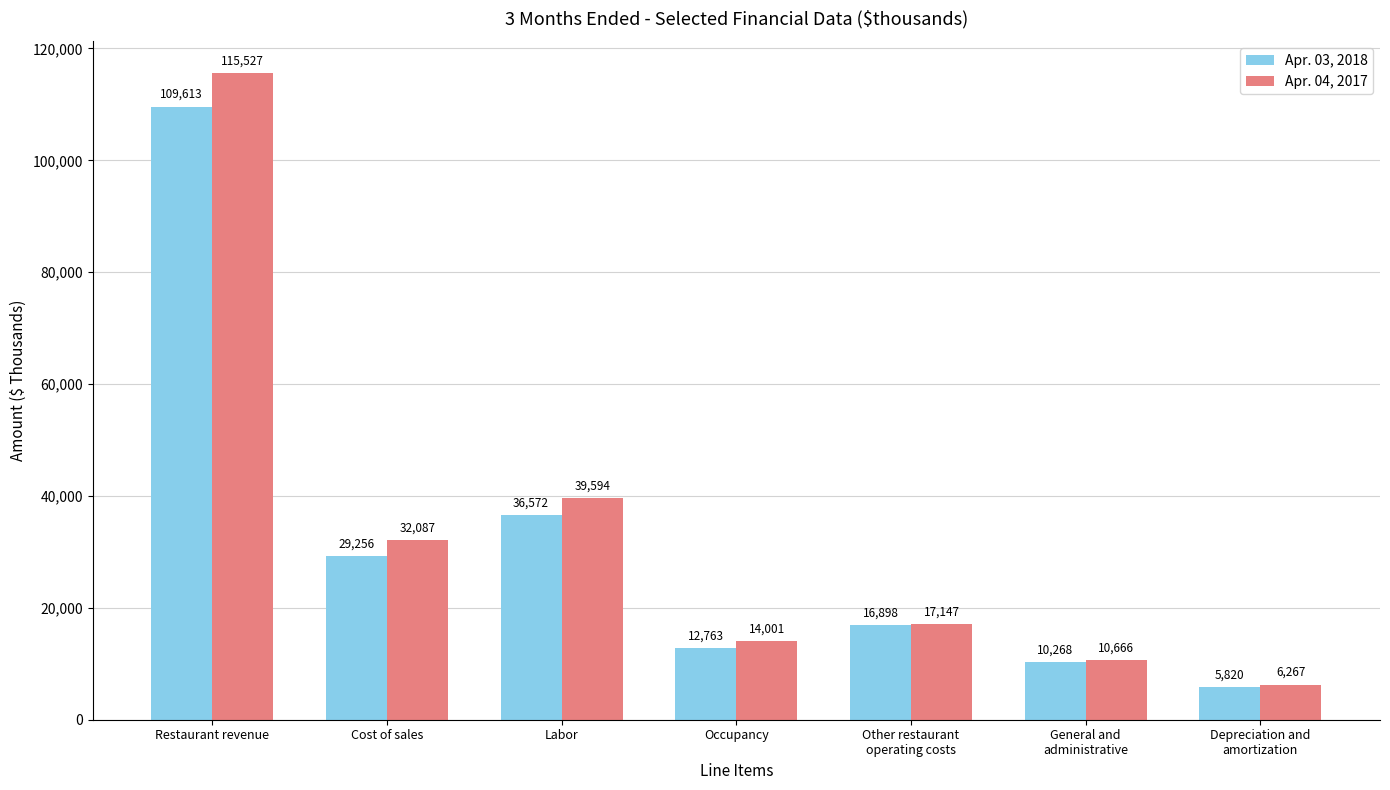

At which label does Apr. 04, 2017 first exceed 17147?

Restaurant revenue